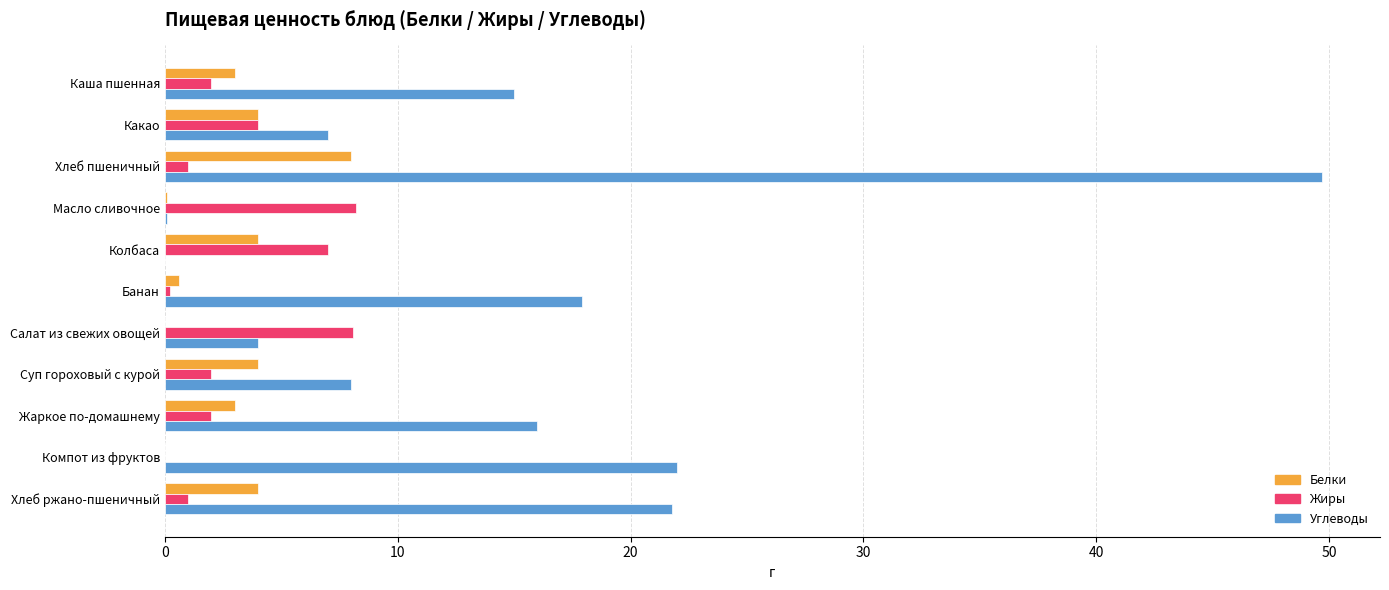

True or false: Белки has a value of 1.7 at Какао.

False